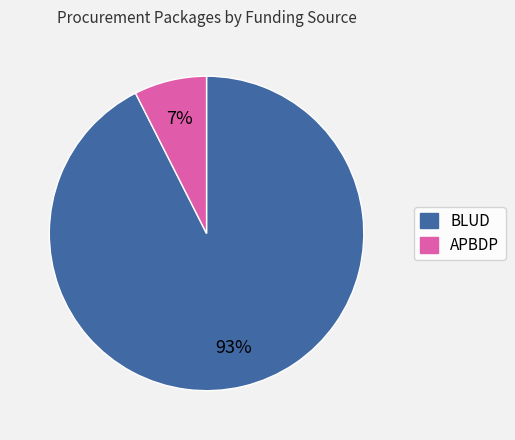

How many slices are in this pie chart?

2